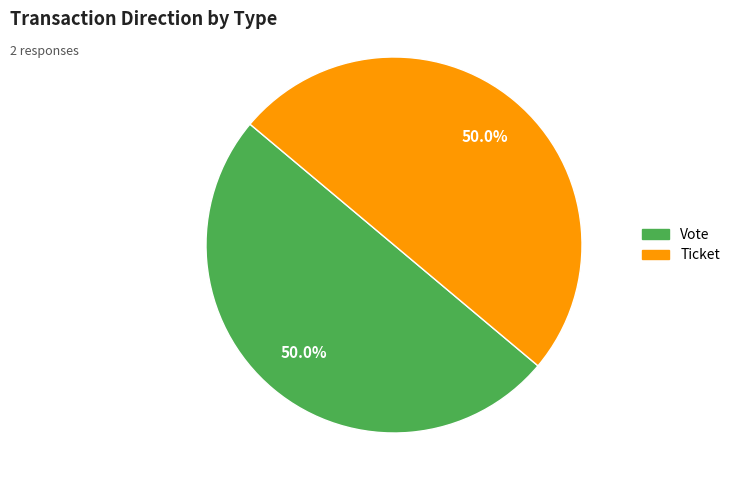

What portion of the pie excludes Vote?

50.0%